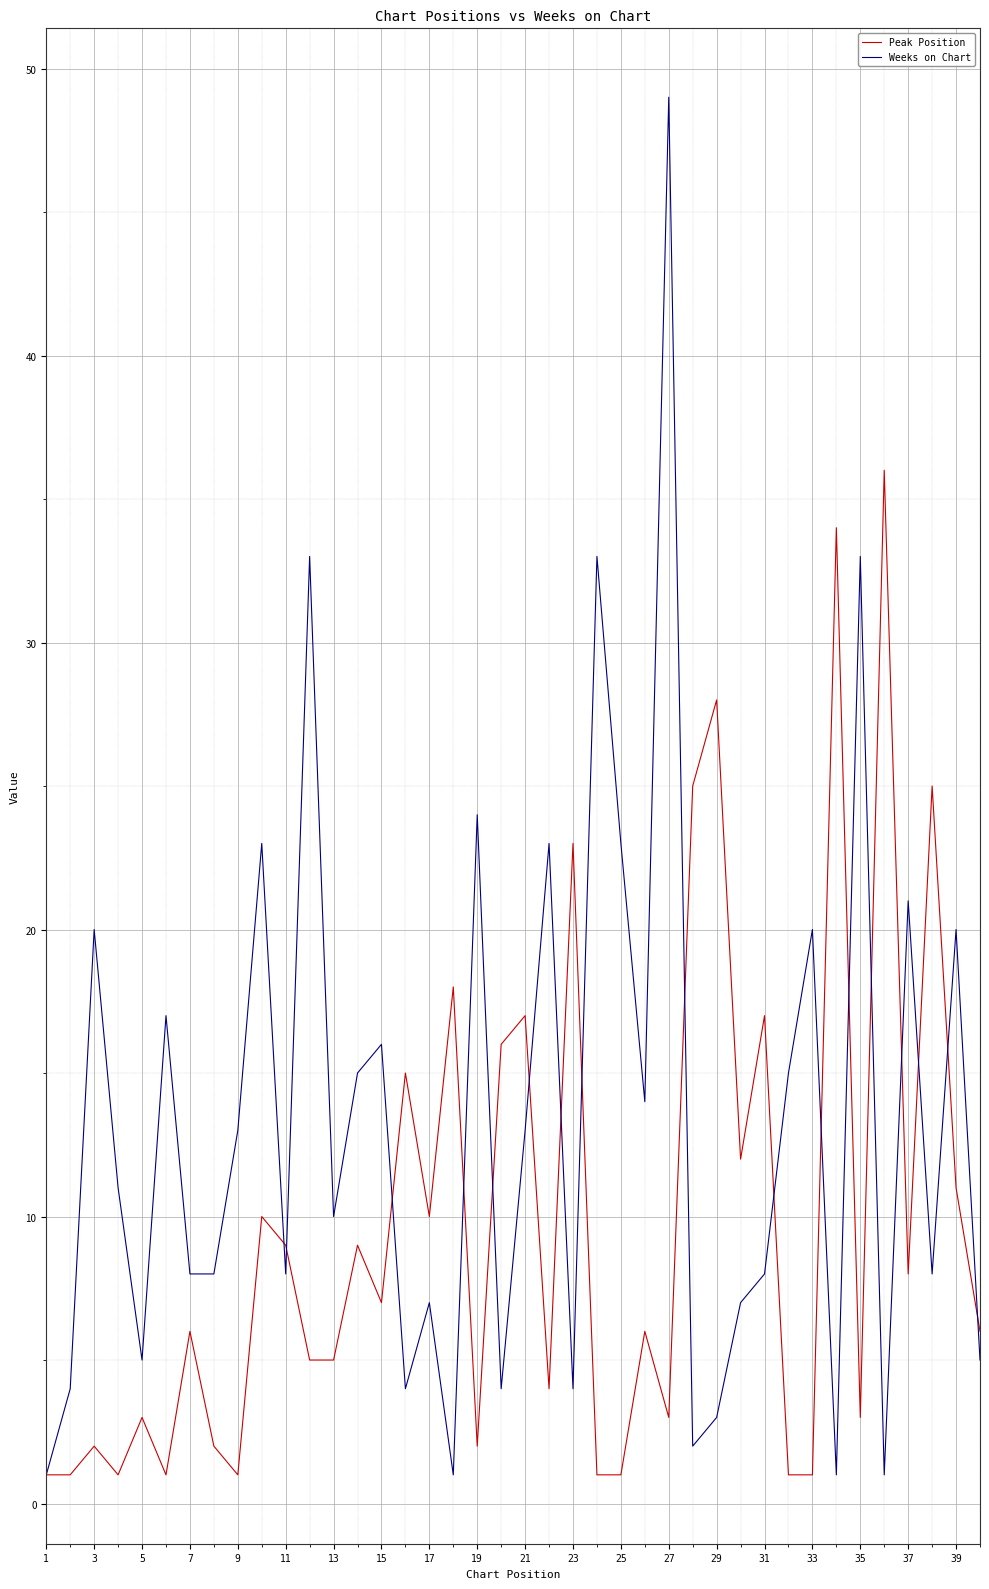

Which series has the largest range (max minus min)?

Weeks on Chart